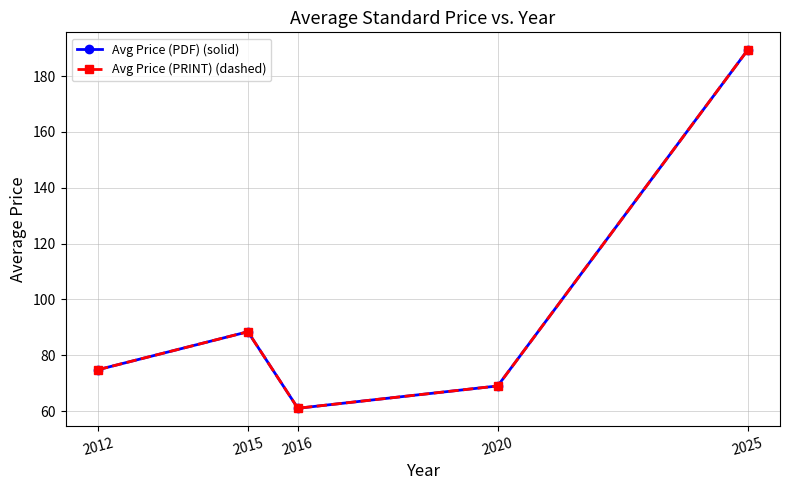

Is this an area chart (filled region under the line)?

No